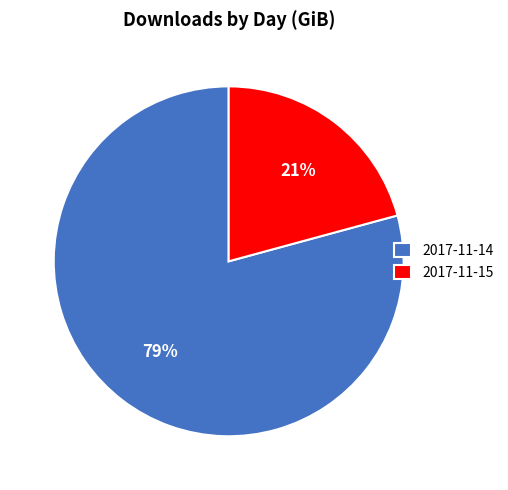

Does 2017-11-15 account for over 50% of the chart?

No